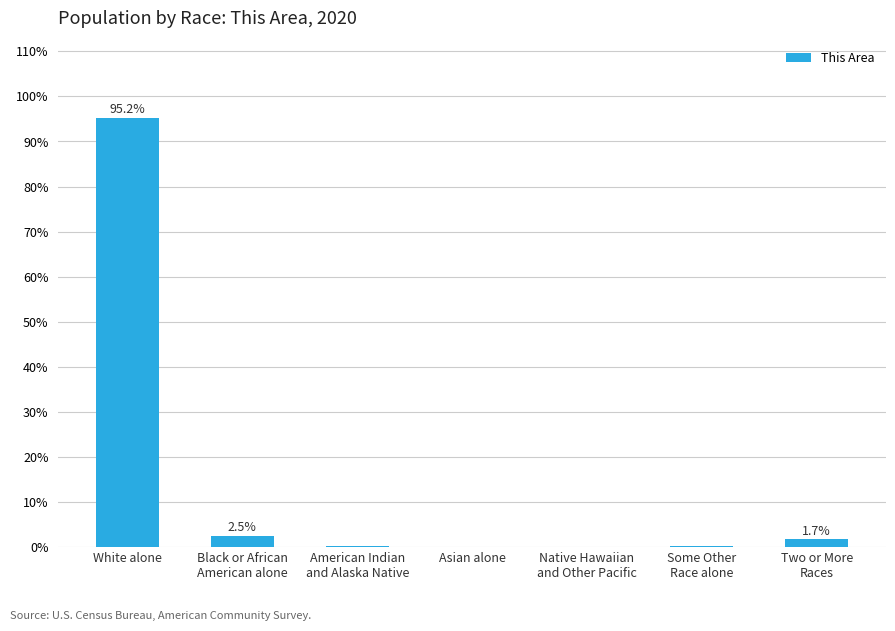

What is the greatest value displayed?

95.2